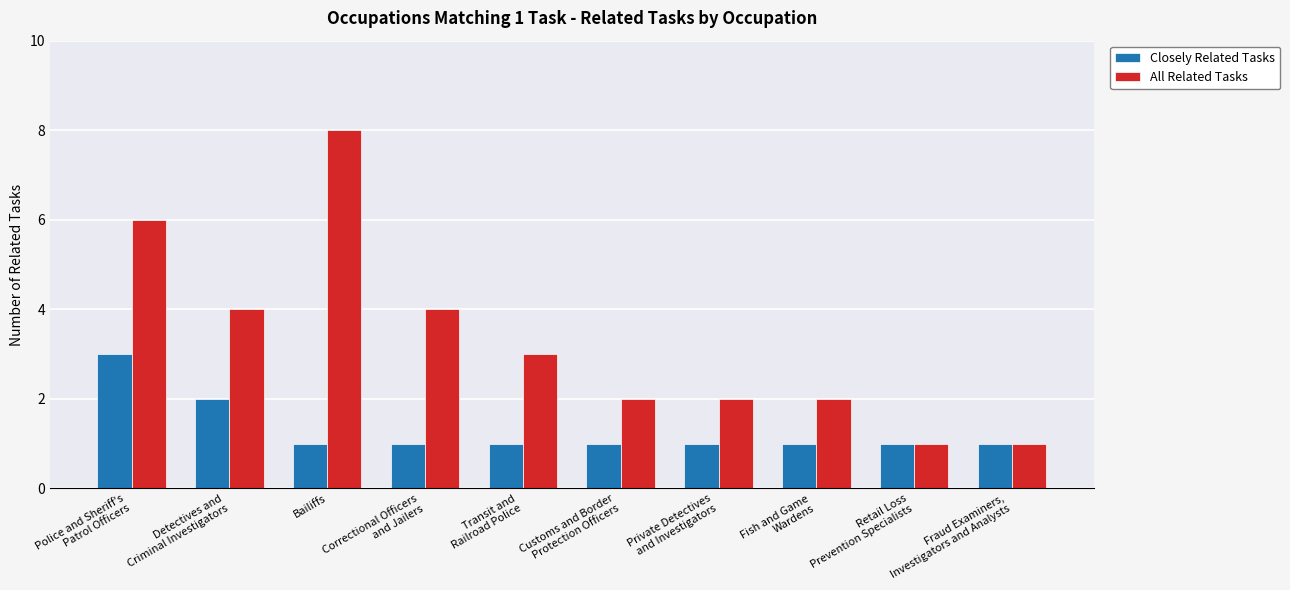

Count the number of categories in the chart.

10